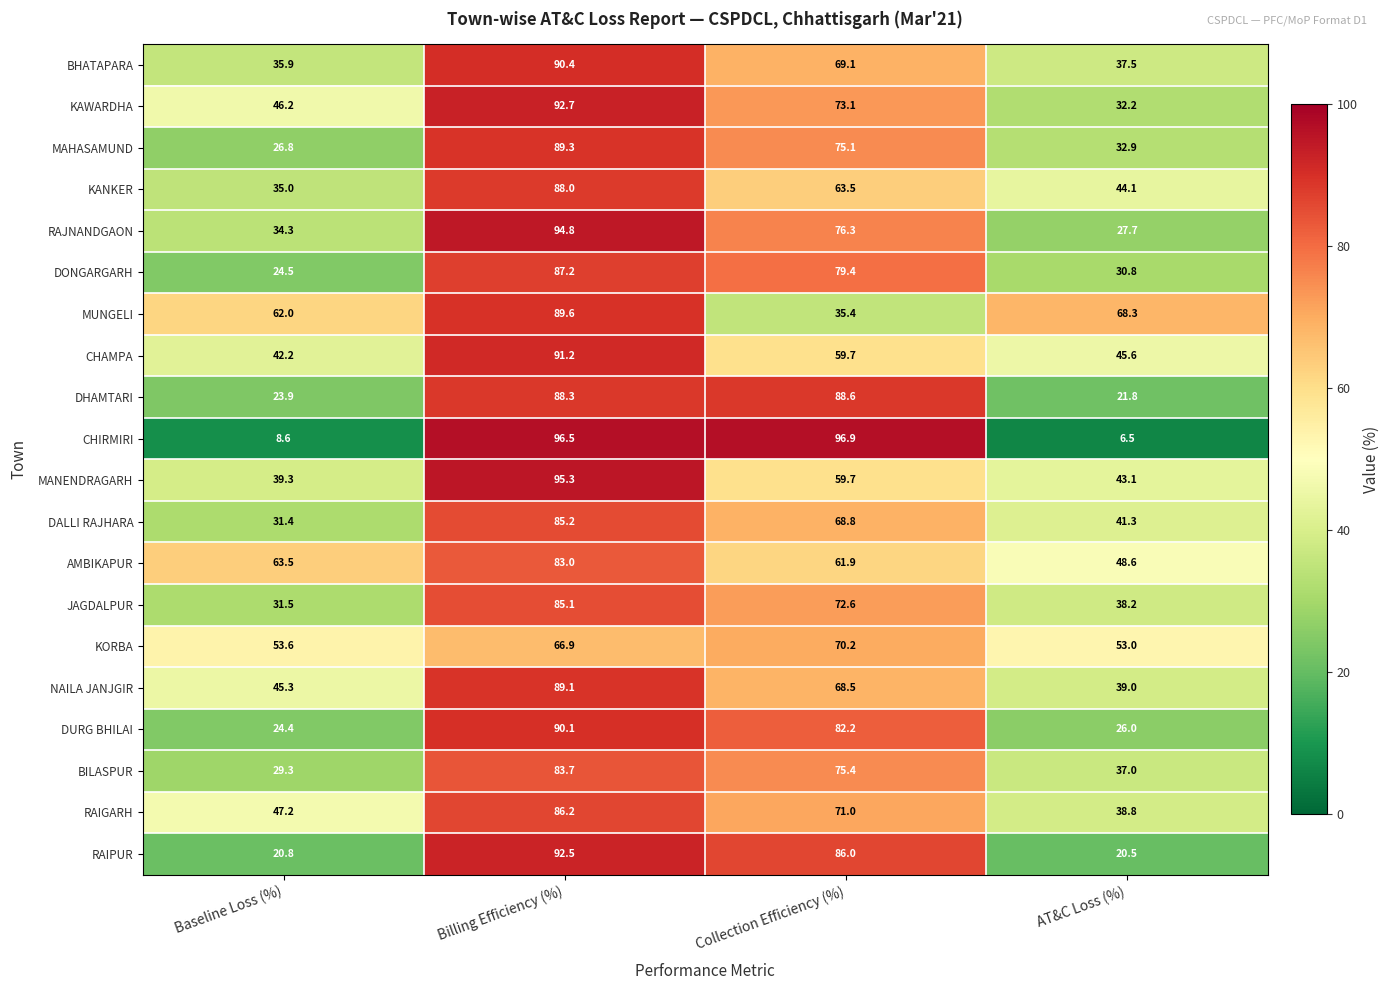

What is the average value of the MUNGELI series?

63.8